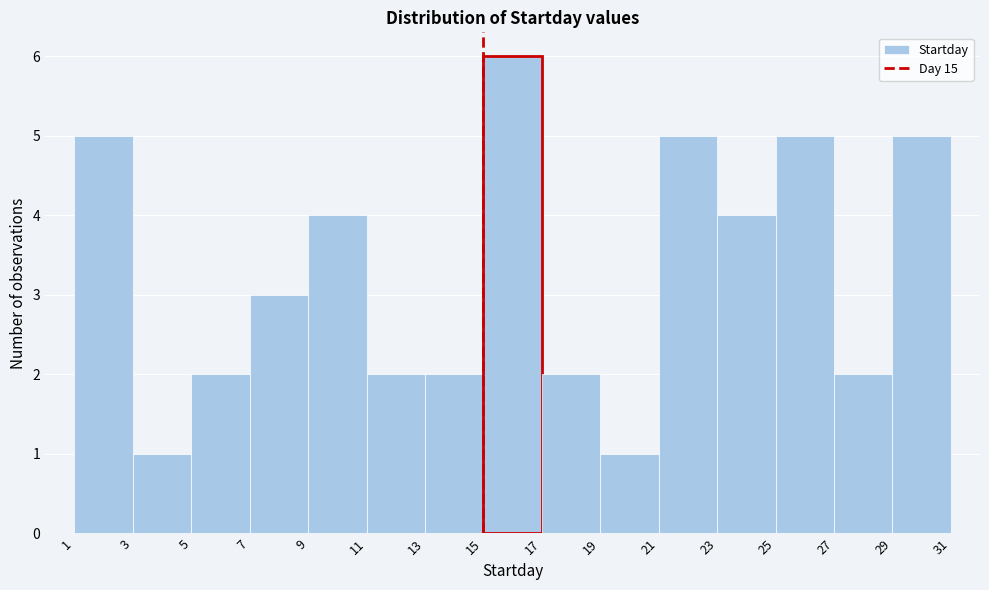

Which range on the x-axis has the tallest bar?

15 to 17